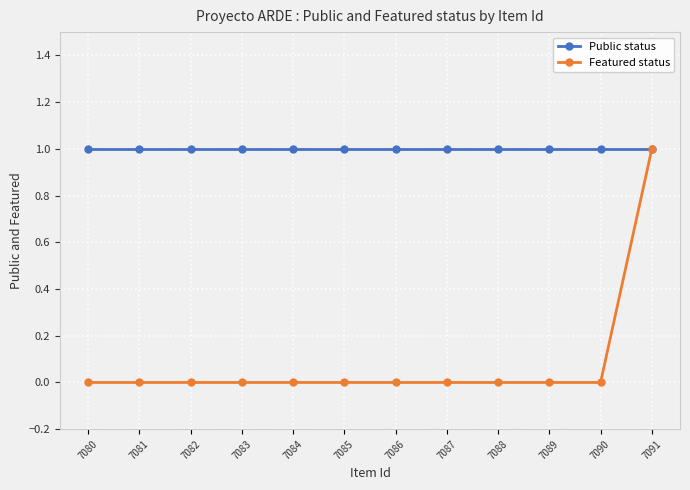

What is the spread (max minus min) of values at 7085?

1